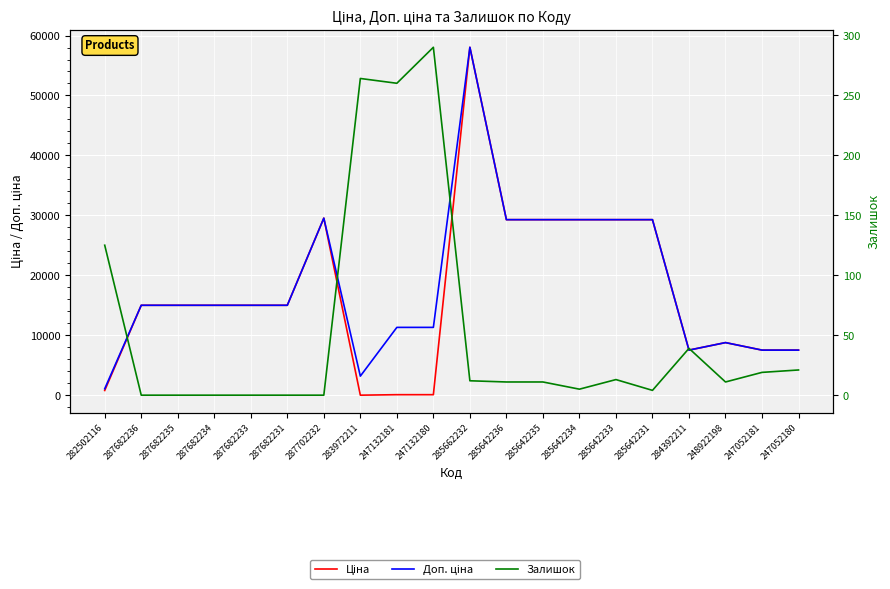

Rank the series at 287682233 from lowest to highest value.

Залишок, Ціна, Доп. ціна